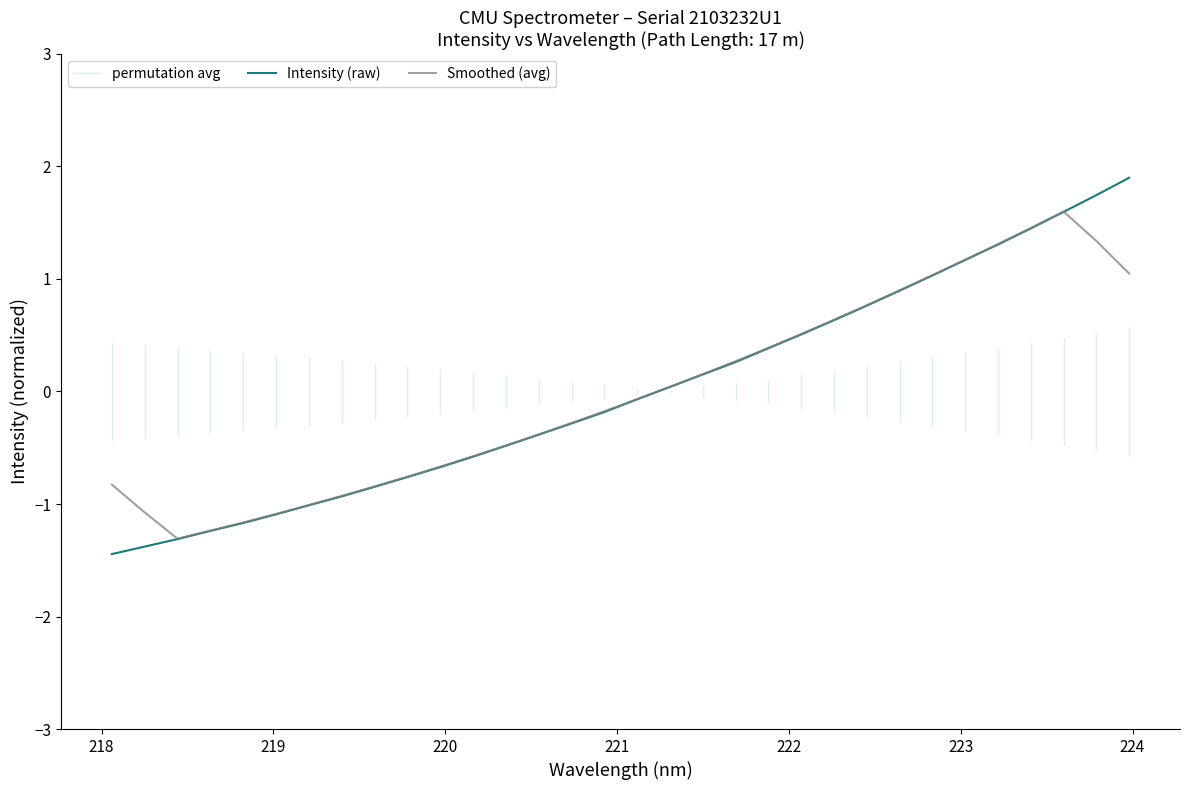

What is the lowest value of the Smoothed (avg) series?

-1.3